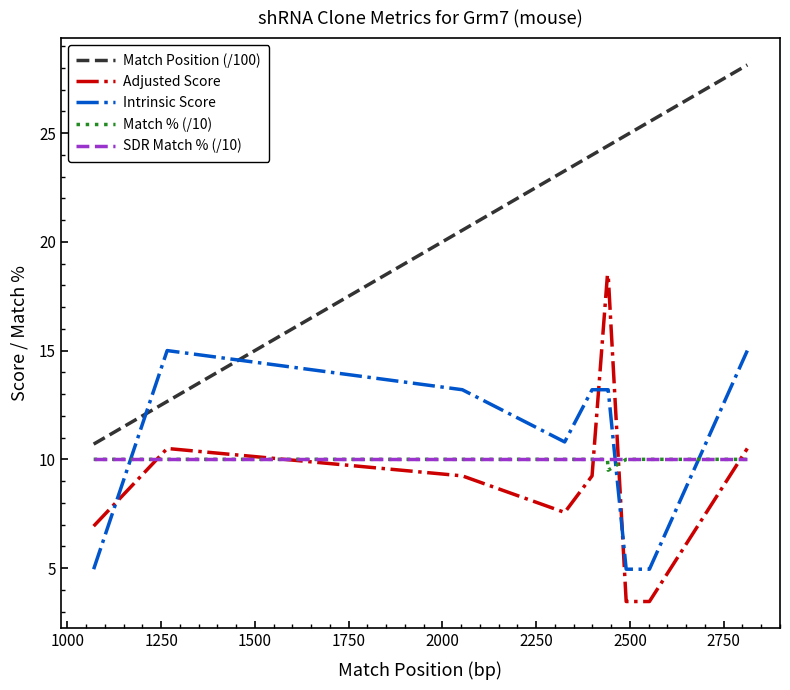

Does the chart display data point markers on the line(s)?

No